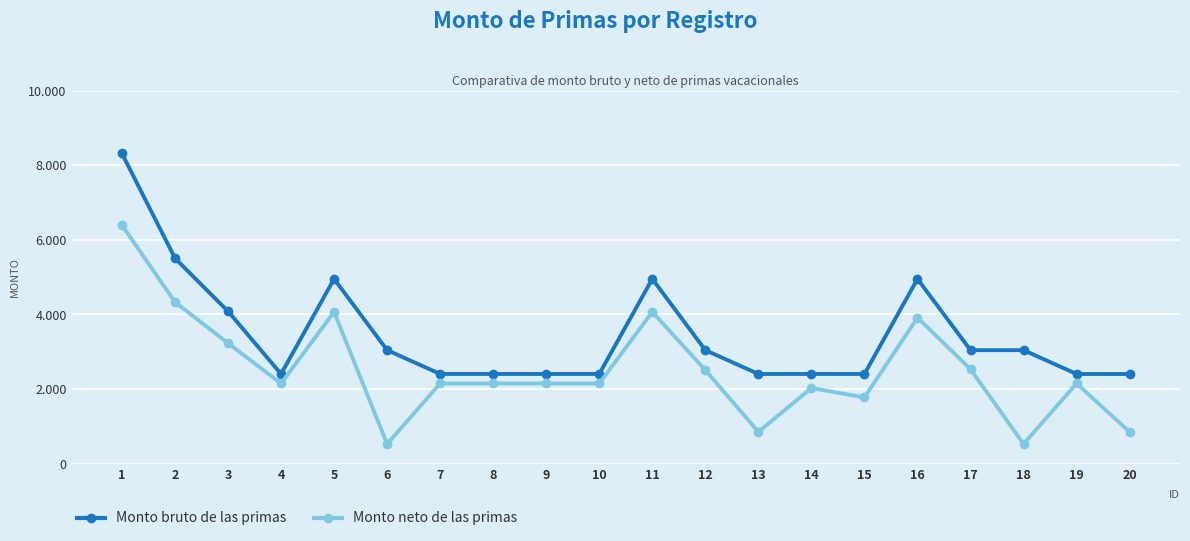

At 6, list the series in order from smallest to largest.

Monto neto de las primas, Monto bruto de las primas